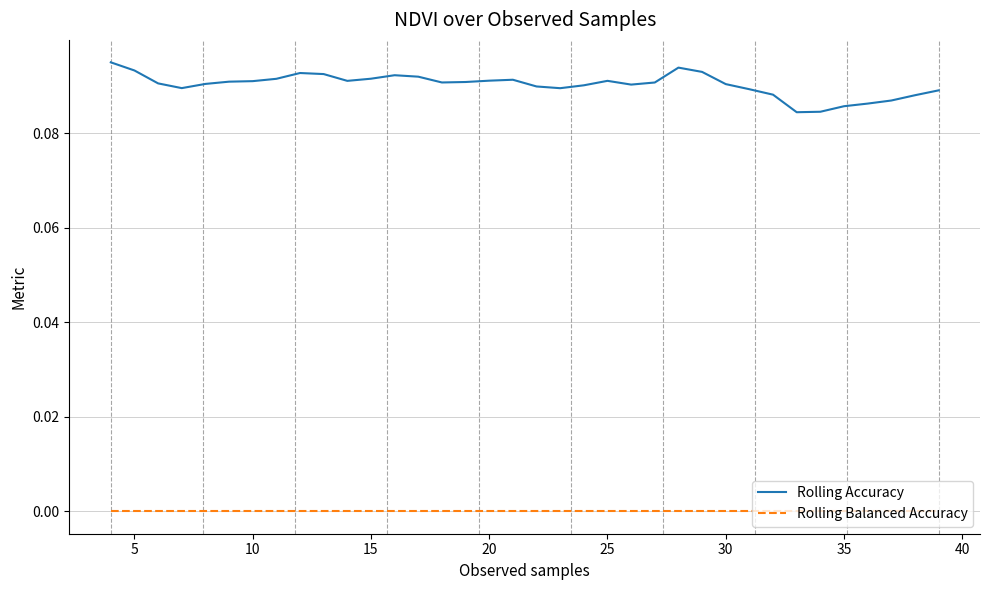

How many series are shown in this chart?

2